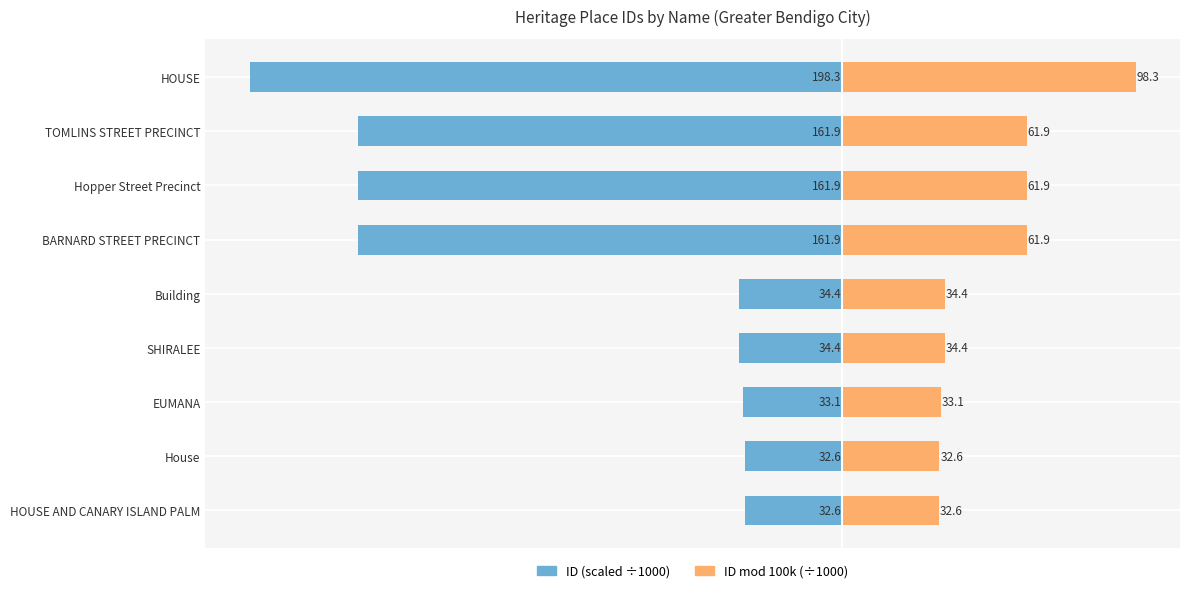

What is the average value of the ID mod 100k (÷1000) series?

50.1